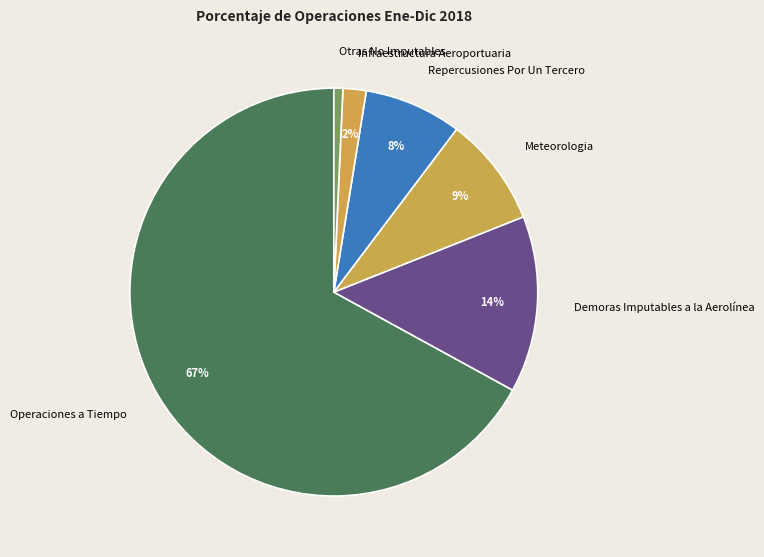

Rank the categories by value from highest to lowest.

Operaciones a Tiempo, Demoras Imputables a la Aerolínea, Meteorologia, Repercusiones Por Un Tercero, Infraestructura Aeroportuaria, Otras No Imputables